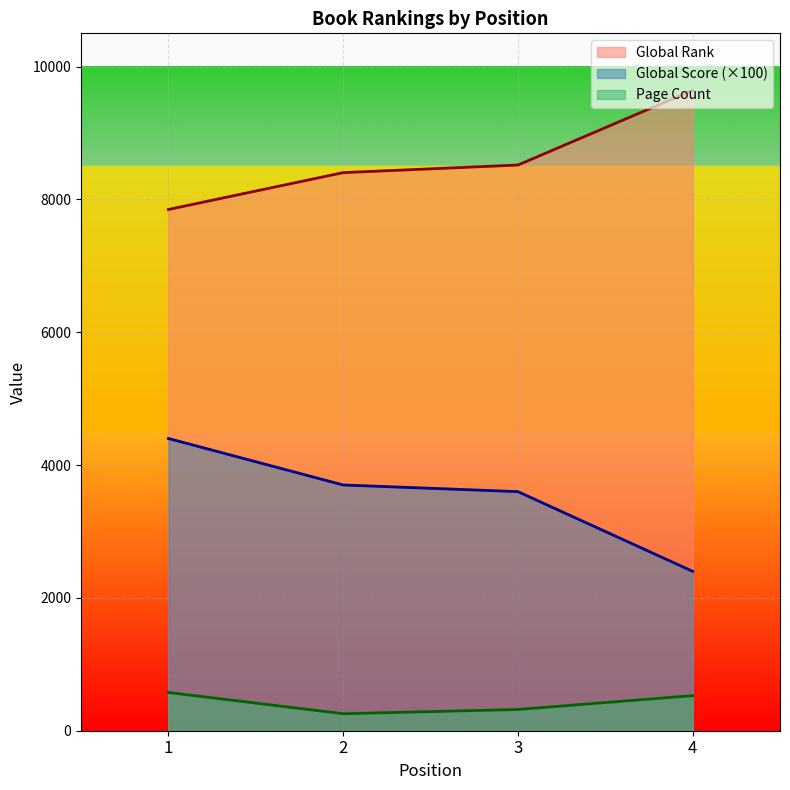

What is the smallest value displayed?

256